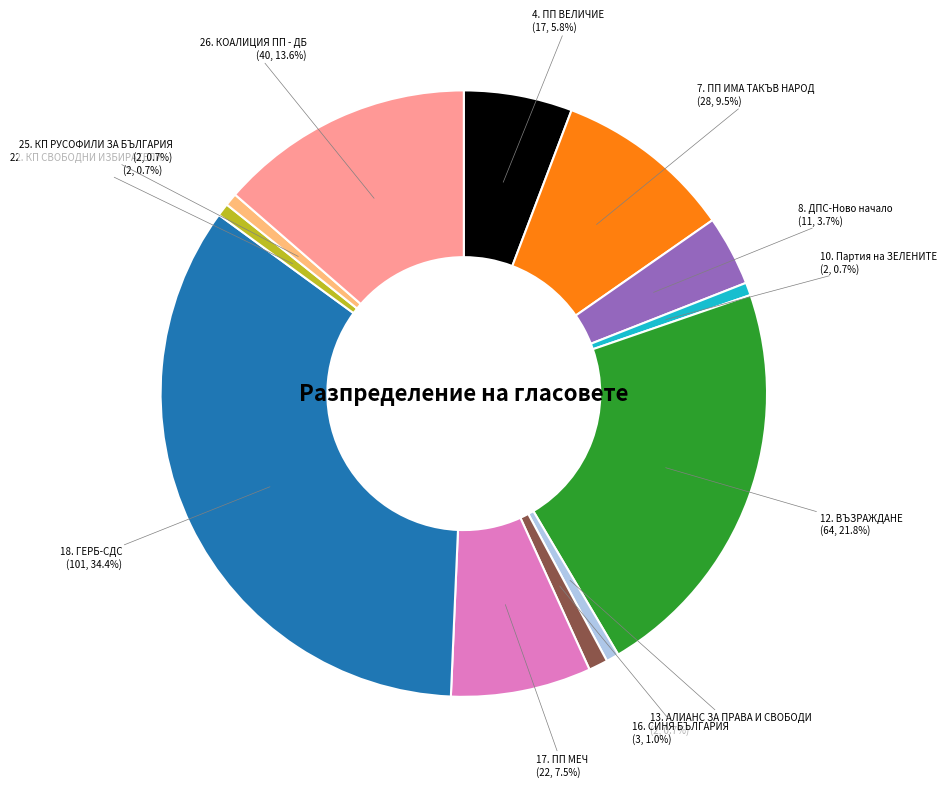

What is the largest slice in the pie chart?

18. ГЕРБ-СДС